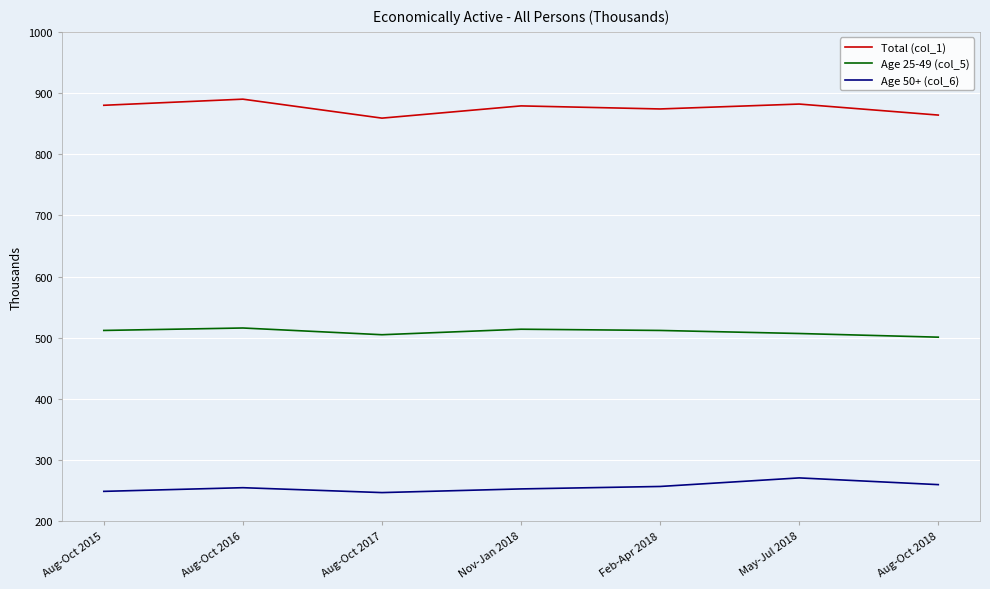

At Feb-Apr 2018, list the series in order from smallest to largest.

Age 50+ (col_6), Age 25-49 (col_5), Total (col_1)